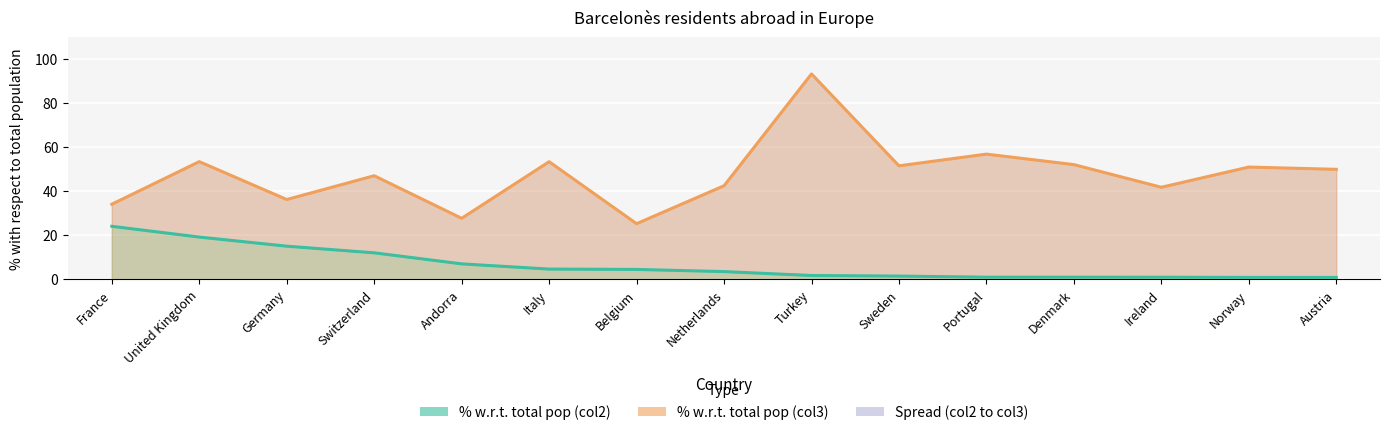

Where is Population (thousands) nearest to the value 12?

Switzerland